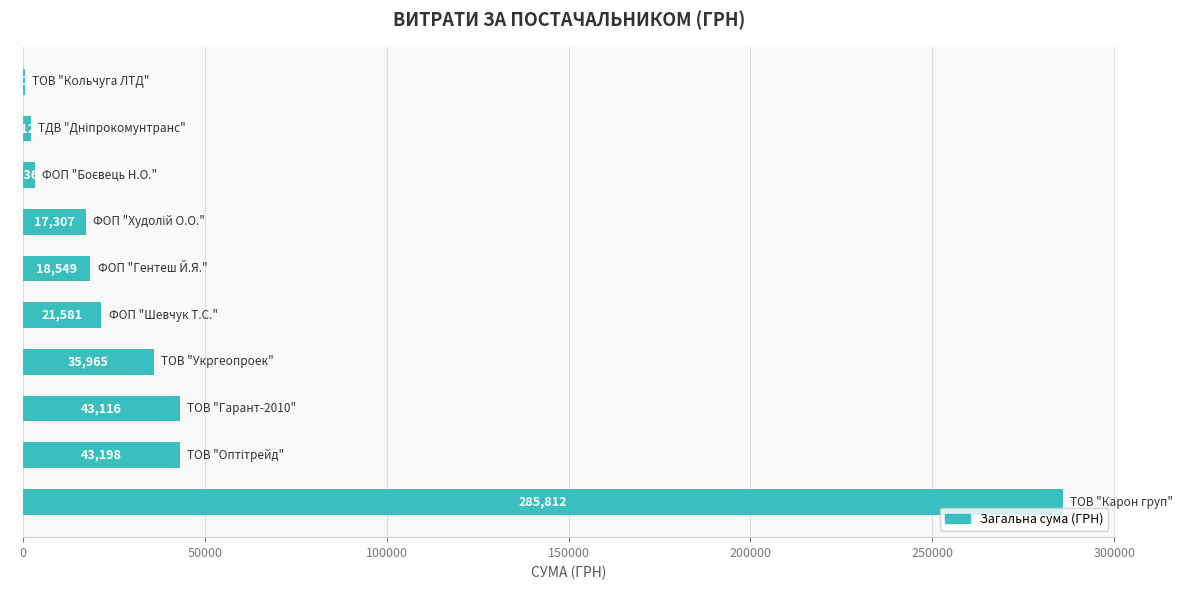

What is the sum of all values?

471620